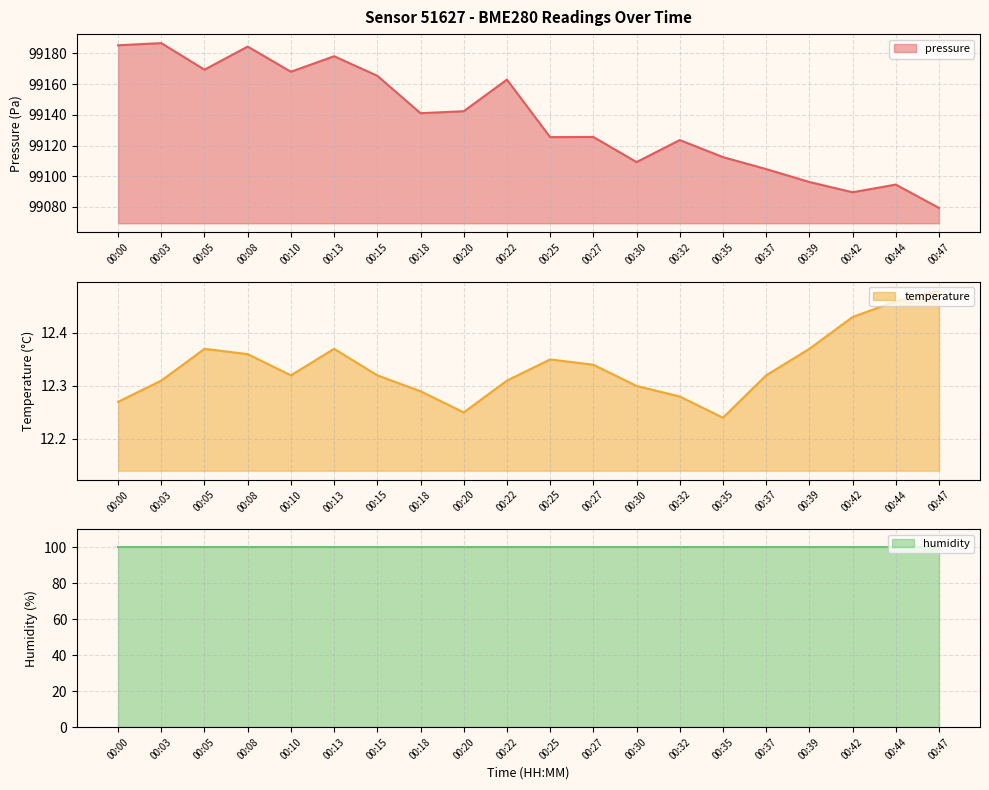

How many data points does each series have?

20